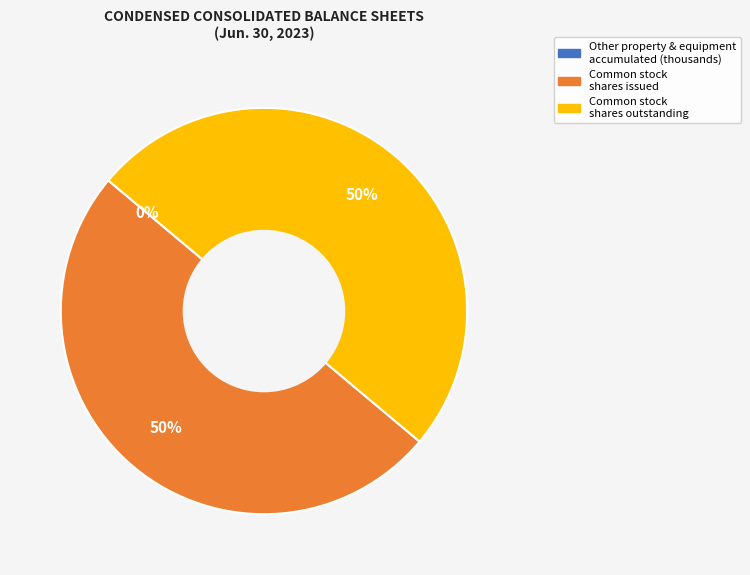

To the nearest percent, what is the average slice percentage?

33%